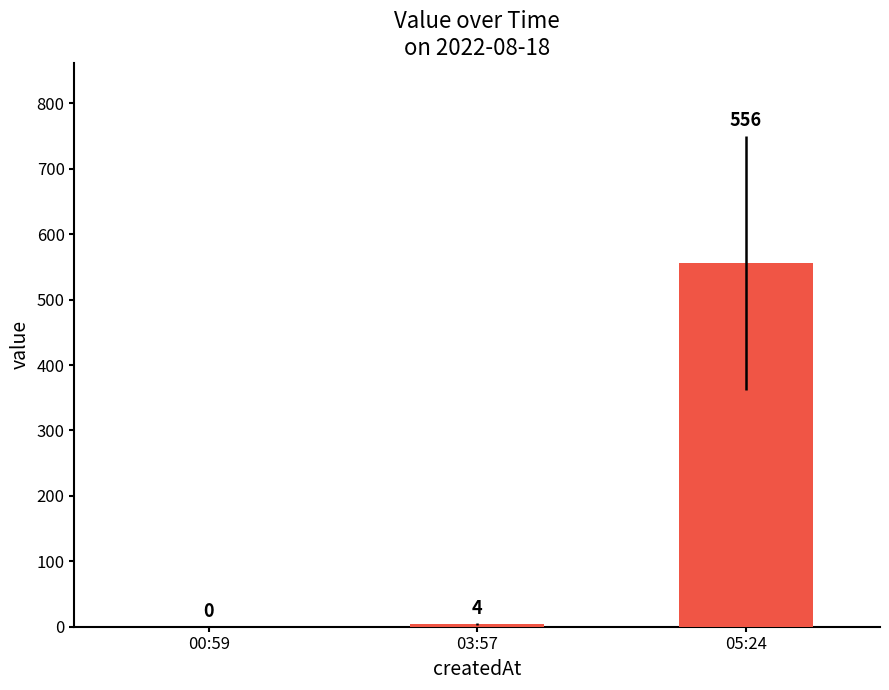

Read the value at 05:24, to the nearest 50.

550